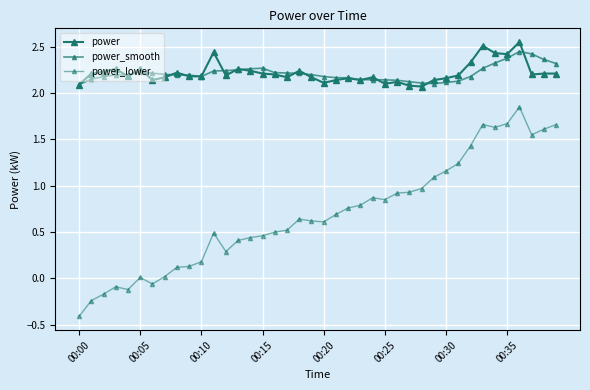

How many series are shown in this chart?

3